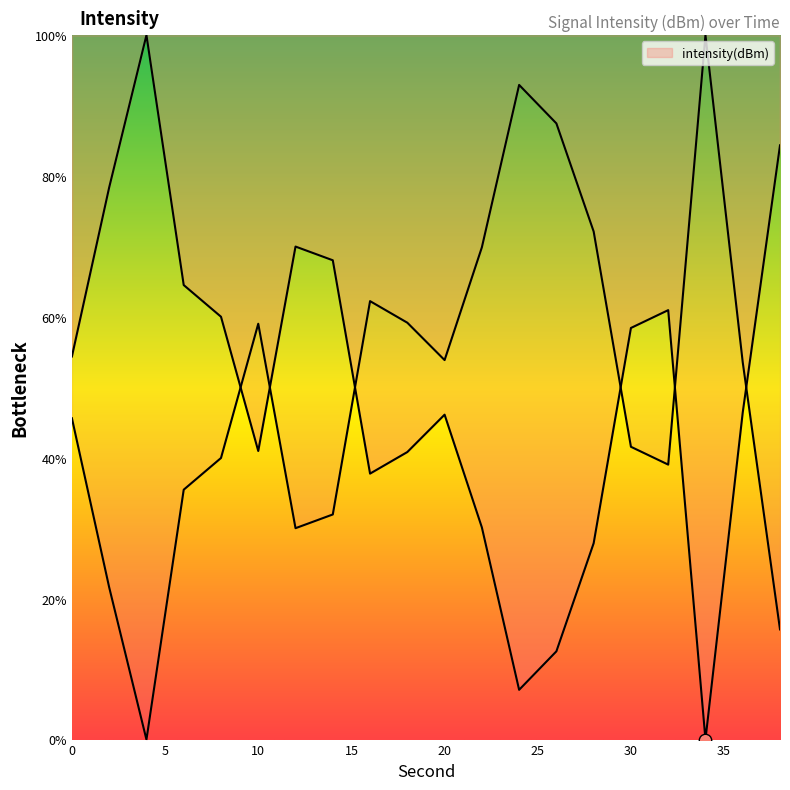

Between 16 and 4, which is larger?

4